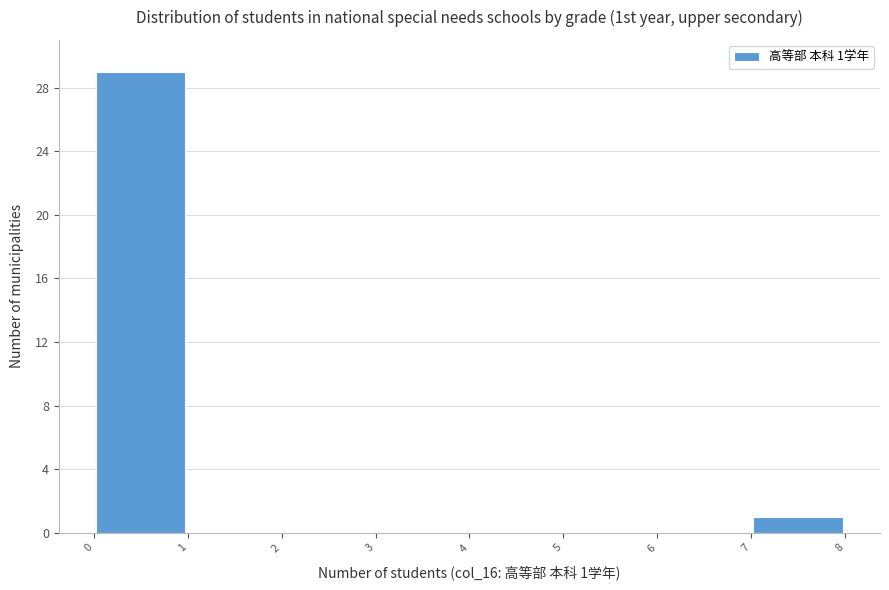

Which range on the x-axis has the tallest bar?

0 to 1